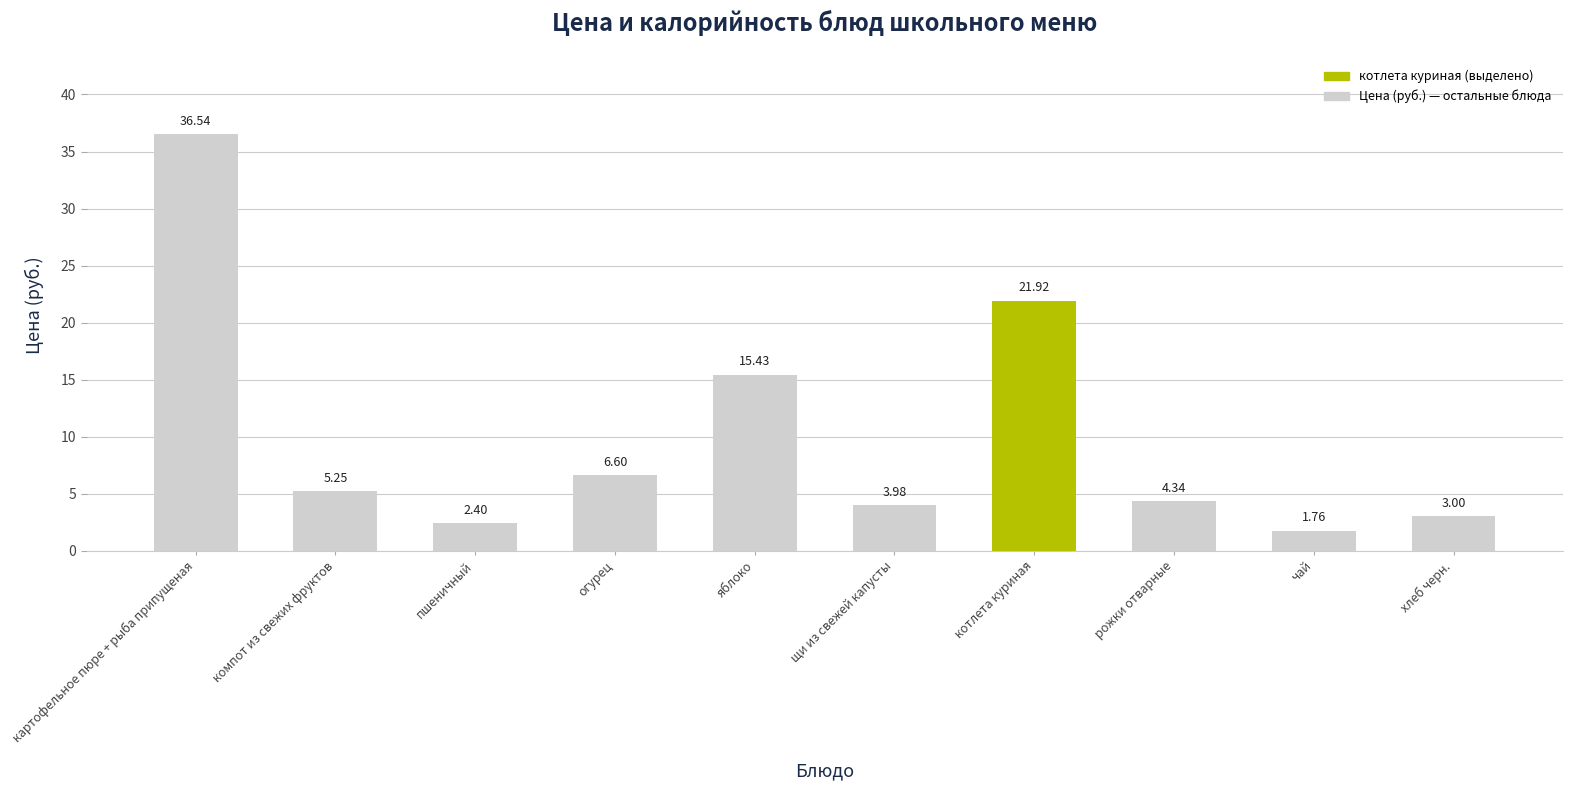

Rank the categories by value from highest to lowest.

картофельное пюре + рыба припущеная, котлета куриная, яблоко, огурец, компот из свежих фруктов, рожки отварные, щи из свежей капусты, хлеб черн., пшеничный, чай